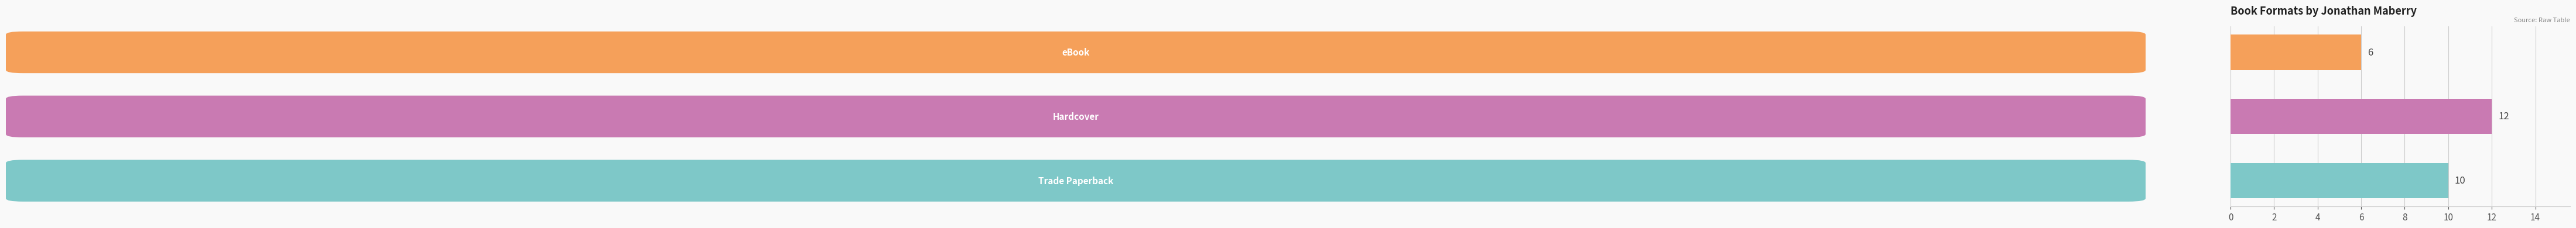

How many values are between 6 and 12?

3